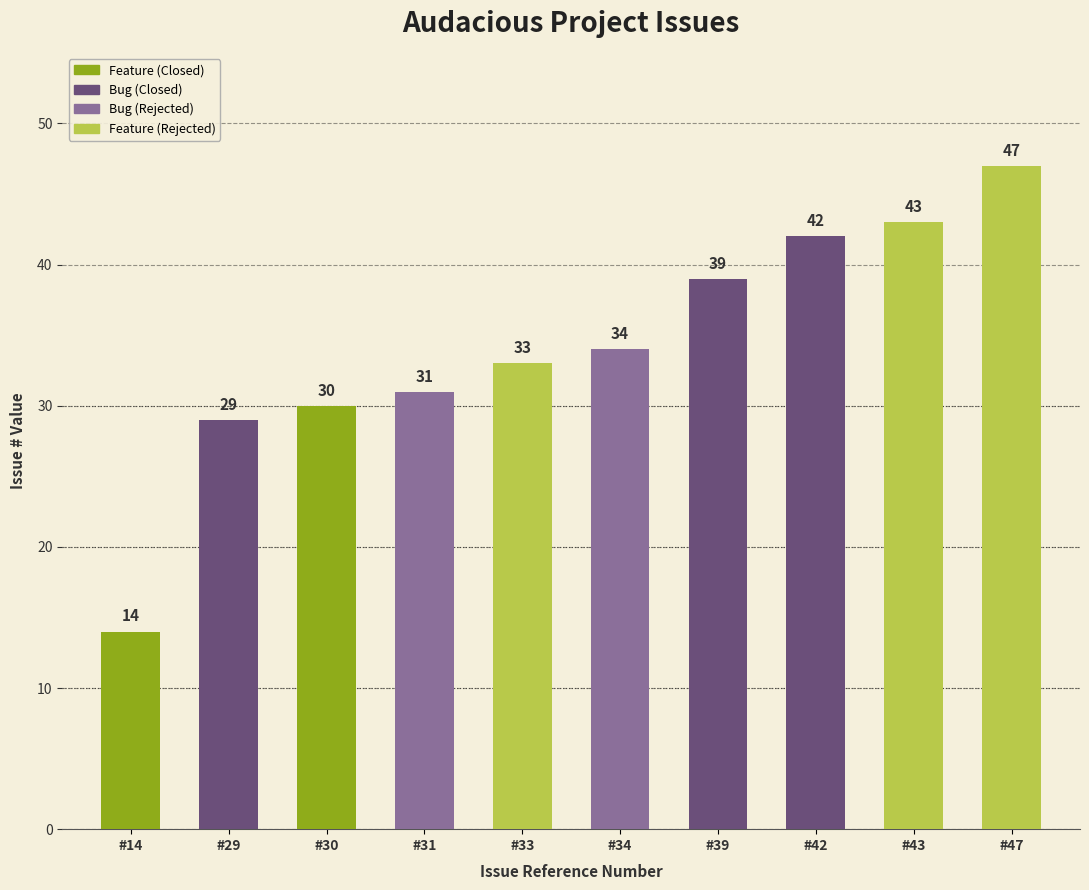

What is the value of the 4th bar from the left?

31